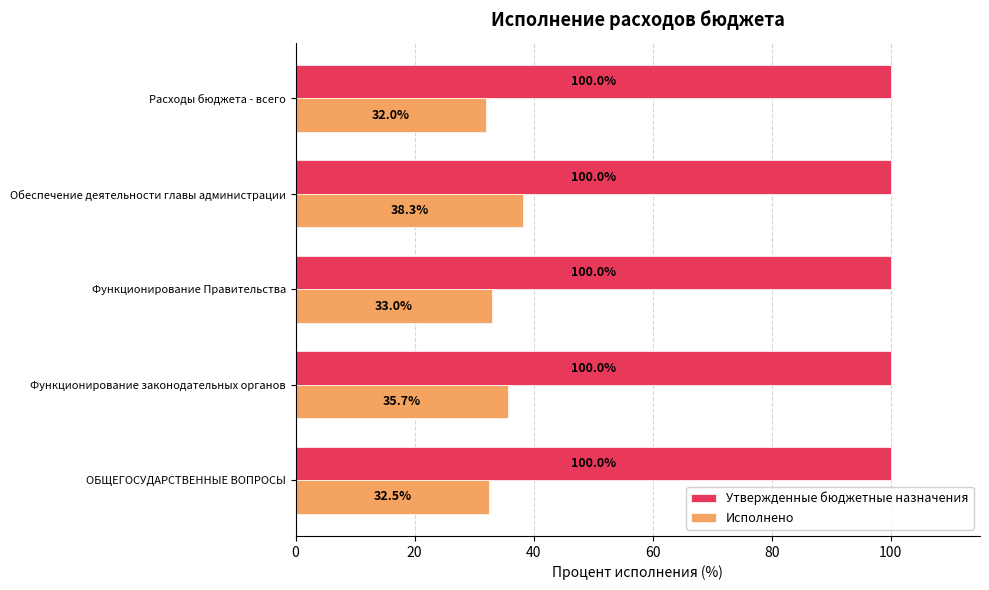

Is it true that Исполнено equals 19.2 at Функционирование Правительства?

False